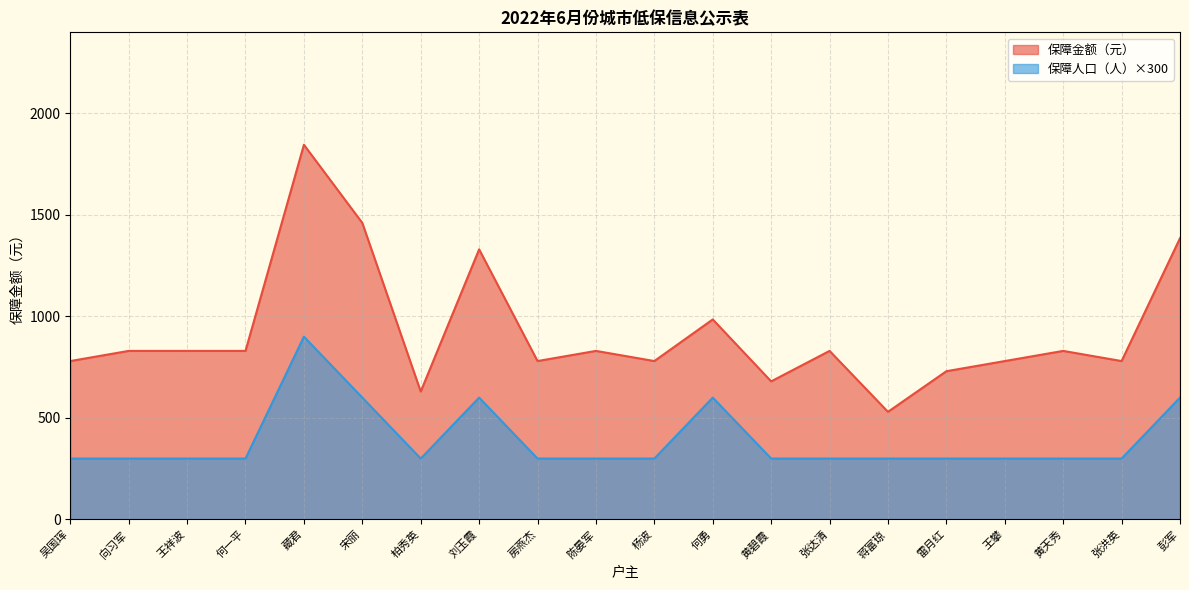

What is the difference between the 保障人口（人） values at 刘玉霞 and 张洪英?

300